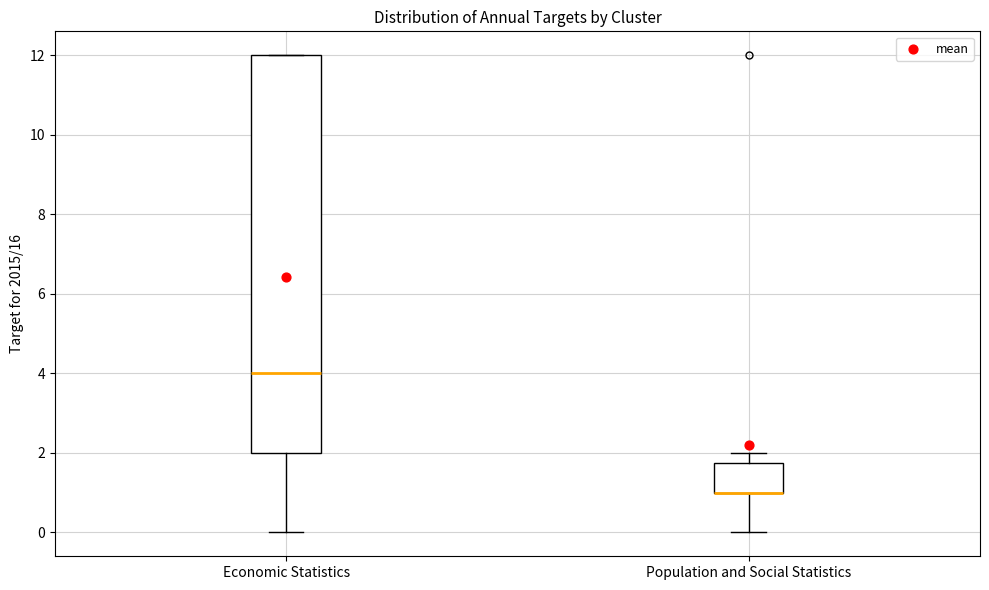

Reading left to right, read every box against the y-axis: the position of its median line, the range the box covers, and the ends of its whiskers. The values are not printed on the chart, so give them approximately, as read against the axis.

Economic Statistics: median 4.0, box 2.0 to 12.0, whiskers 0.0 to 12.0
Population and Social Statistics: median 1.0 (drawn on the box's lower edge), box 1.0 to 1.8, whiskers 0.0 to 2.0